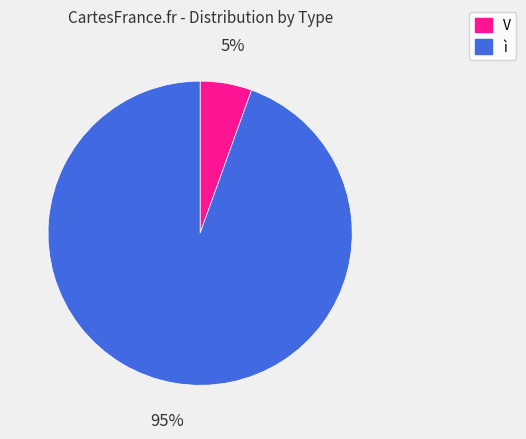

How many segments does this pie chart have?

2